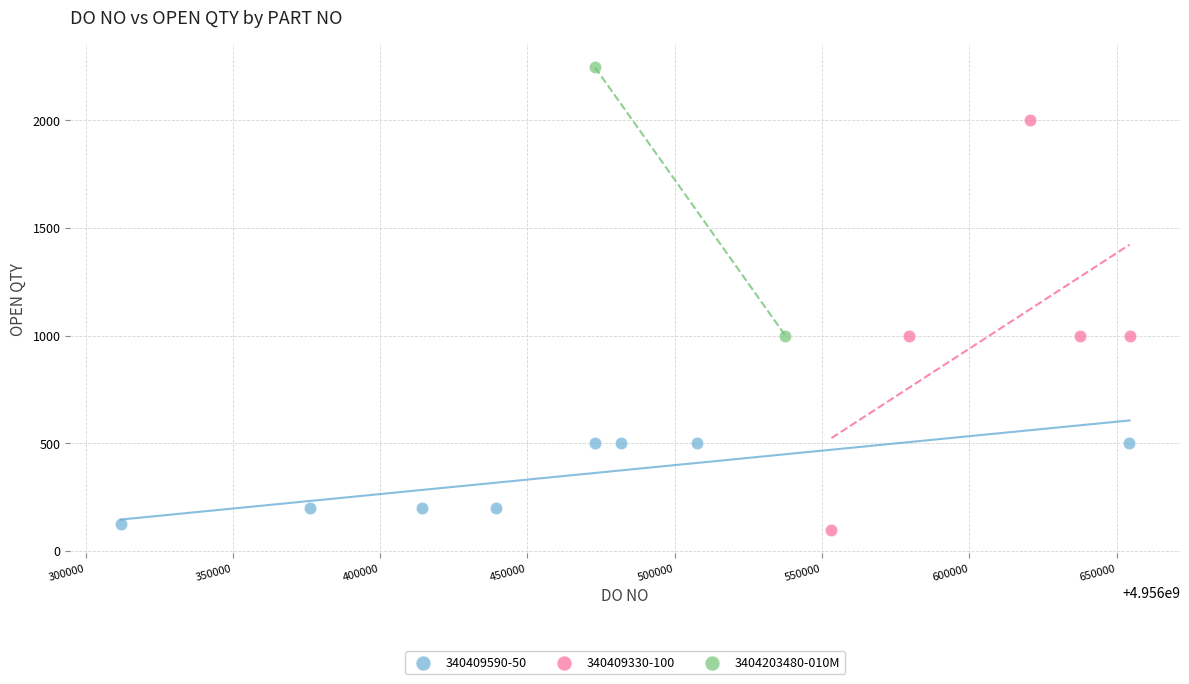

What are all the series names shown in the legend?

340409590-50, 340409330-100, 3404203480-010M